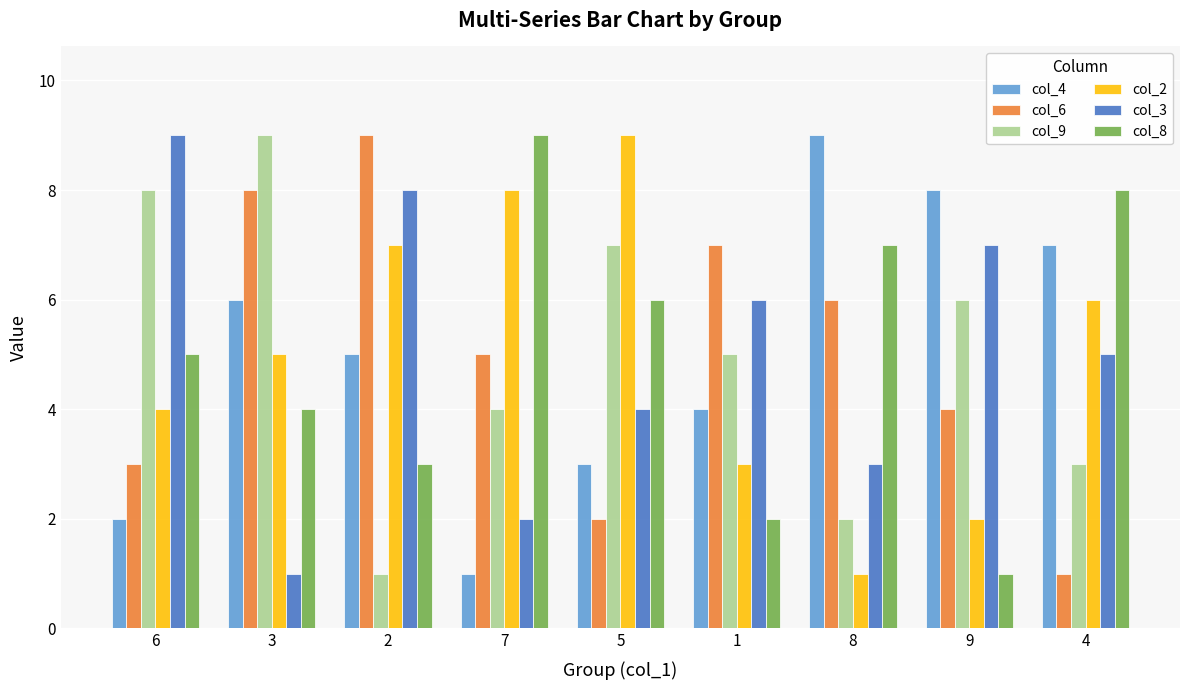

At which label is col_9 closest to 5?

1